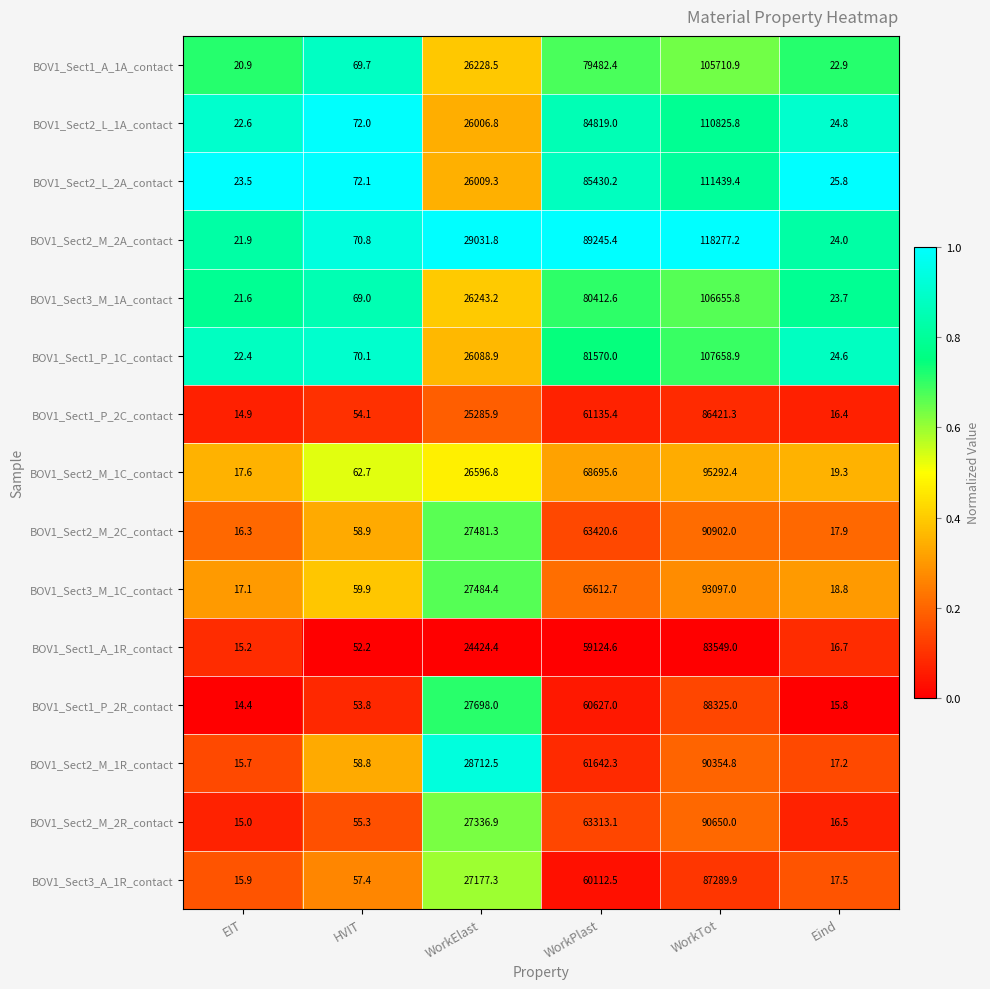

What is the sum of all BOV1_Sect1_A_1R_contact values?

167182.1